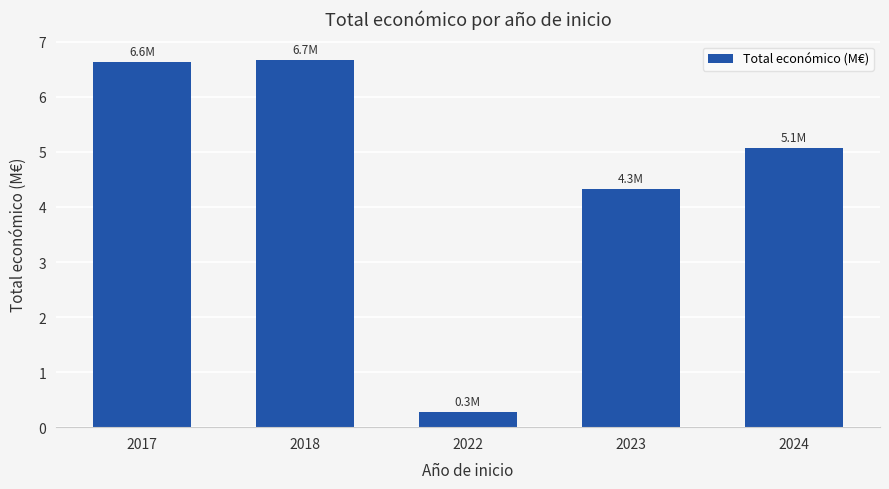

Count the number of categories in the chart.

5